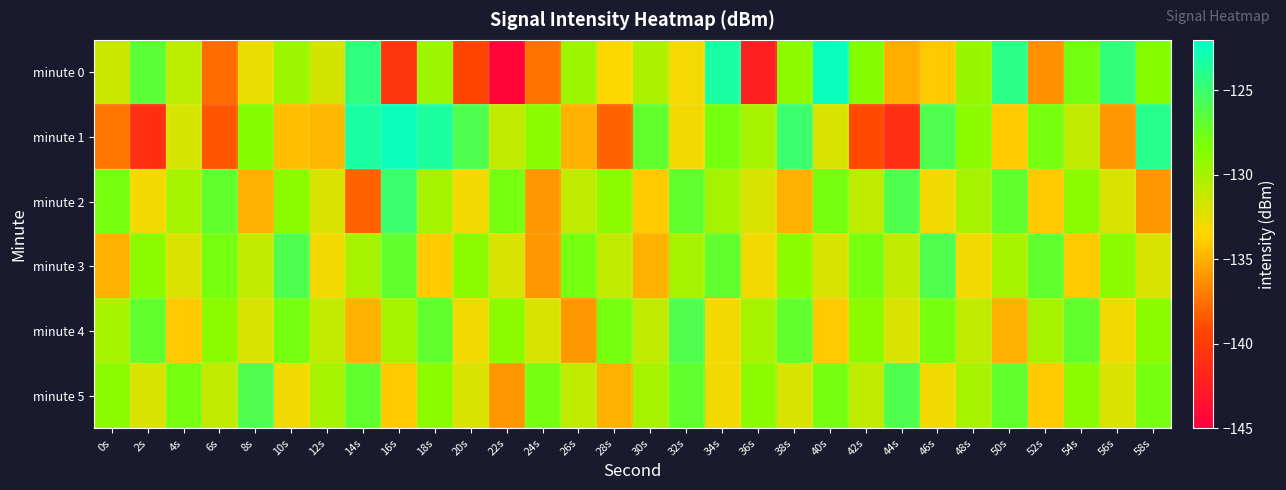

Reading left to right, what are all the values shown in this chart?

minute 0: 0s=-131.3	2s=-126.7	4s=-130.9	6s=-137.7	8s=-132.7	10s=-129.5	12s=-131.7	14s=-124.4	16s=-140.5	18s=-129.6	20s=-139.4	22s=-144.5	24s=-137.4	26s=-129.7	28s=-133.5	30s=-130.2	32s=-133.1	34s=-123.4	36s=-142.3	38s=-129.1	40s=-122.5	42s=-128.6	44s=-135.0	46s=-134.1	48s=-129.4	50s=-124.2	52s=-136.2	54s=-127.9	56s=-124.7	58s=-128.6
minute 1: 0s=-137.4	2s=-140.9	4s=-131.8	6s=-138.5	8s=-128.6	10s=-134.4	12s=-134.7	14s=-123.4	16s=-122.6	18s=-123.5	20s=-126.0	22s=-131.0	24s=-129.0	26s=-135.0	28s=-138.0	30s=-127.0	32s=-133.0	34s=-128.0	36s=-130.0	38s=-125.0	40s=-132.0	42s=-139.0	44s=-141.0	46s=-126.0	48s=-129.0	50s=-134.0	52s=-128.0	54s=-131.0	56s=-136.0	58s=-124.0
minute 2: 0s=-128.0	2s=-133.0	4s=-130.0	6s=-127.0	8s=-135.0	10s=-129.0	12s=-132.0	14s=-138.0	16s=-125.0	18s=-130.0	20s=-133.0	22s=-128.0	24s=-136.0	26s=-131.0	28s=-129.0	30s=-134.0	32s=-127.0	34s=-130.0	36s=-132.0	38s=-135.0	40s=-128.0	42s=-131.0	44s=-126.0	46s=-133.0	48s=-130.0	50s=-127.0	52s=-134.0	54s=-129.0	56s=-132.0	58s=-136.0
minute 3: 0s=-135.0	2s=-129.0	4s=-132.0	6s=-128.0	8s=-131.0	10s=-126.0	12s=-133.0	14s=-130.0	16s=-127.0	18s=-134.0	20s=-129.0	22s=-132.0	24s=-136.0	26s=-128.0	28s=-131.0	30s=-135.0	32s=-130.0	34s=-127.0	36s=-133.0	38s=-129.0	40s=-132.0	42s=-128.0	44s=-131.0	46s=-126.0	48s=-133.0	50s=-130.0	52s=-127.0	54s=-134.0	56s=-129.0	58s=-132.0
minute 4: 0s=-130.0	2s=-127.0	4s=-134.0	6s=-129.0	8s=-132.0	10s=-128.0	12s=-131.0	14s=-135.0	16s=-130.0	18s=-127.0	20s=-133.0	22s=-129.0	24s=-132.0	26s=-136.0	28s=-128.0	30s=-131.0	32s=-126.0	34s=-133.0	36s=-130.0	38s=-127.0	40s=-134.0	42s=-129.0	44s=-132.0	46s=-128.0	48s=-131.0	50s=-135.0	52s=-130.0	54s=-127.0	56s=-133.0	58s=-129.0
minute 5: 0s=-129.0	2s=-132.0	4s=-128.0	6s=-131.0	8s=-126.0	10s=-133.0	12s=-130.0	14s=-127.0	16s=-134.0	18s=-129.0	20s=-132.0	22s=-136.0	24s=-128.0	26s=-131.0	28s=-135.0	30s=-130.0	32s=-127.0	34s=-133.0	36s=-129.0	38s=-132.0	40s=-128.0	42s=-131.0	44s=-126.0	46s=-133.0	48s=-130.0	50s=-127.0	52s=-134.0	54s=-129.0	56s=-132.0	58s=-128.0